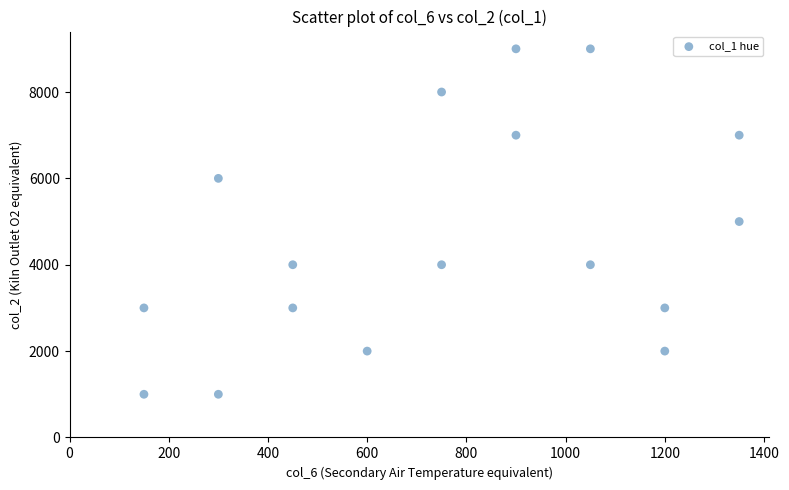

What is the range of Y values (max minus min)?

8000